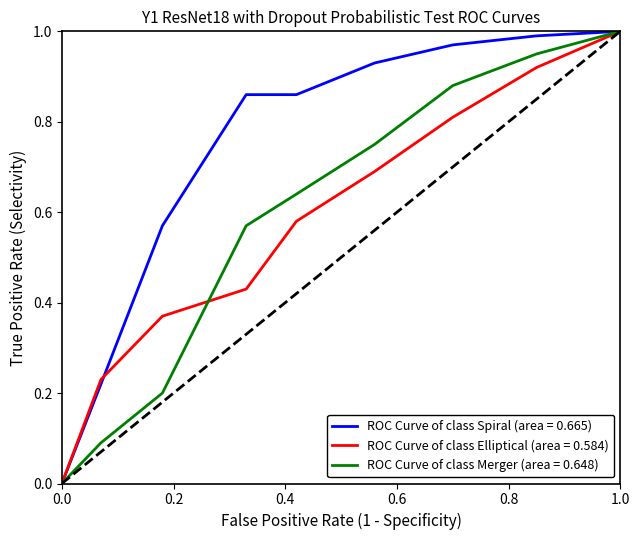

Which series has the largest total across all categories?

ROC Curve of class Spiral (area = 0.665)